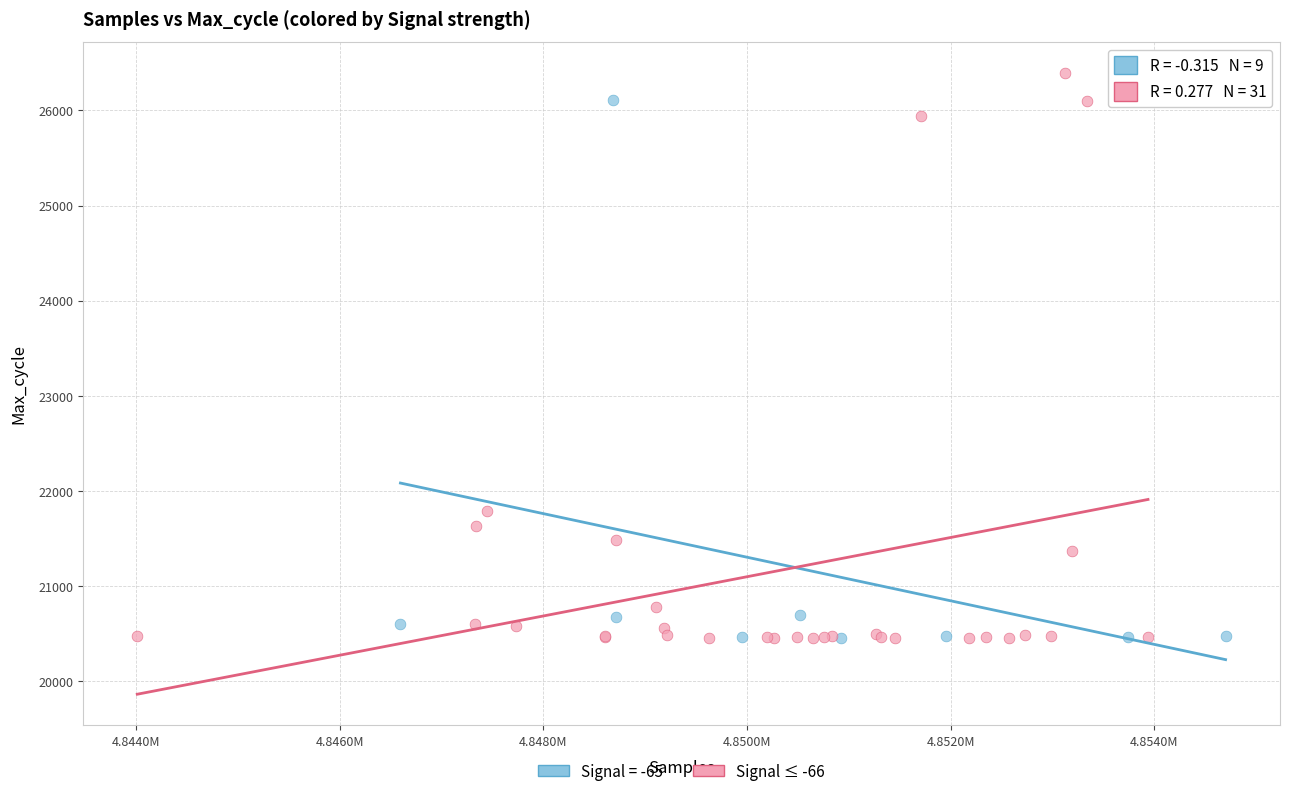

Which series has the largest Y range (max minus min)?

Signal ≤ -66